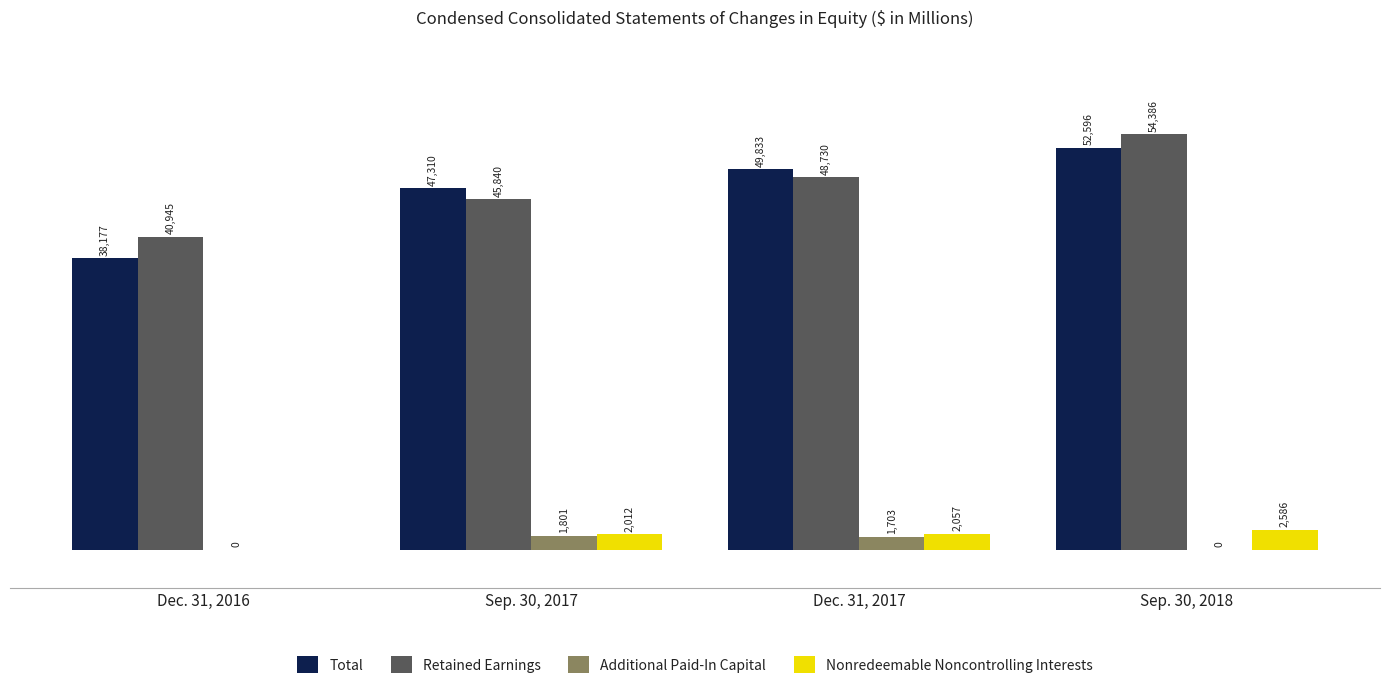

Where is Nonredeemable Noncontrolling Interests nearest to the value 1244?

Sep. 30, 2017